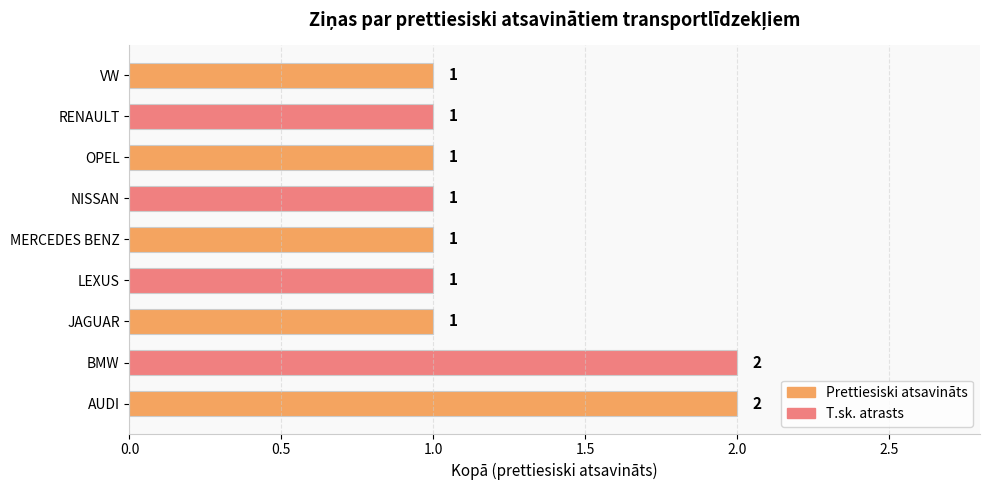

Approximately how many times larger is the value at MERCEDES BENZ compared to NISSAN?

1.0